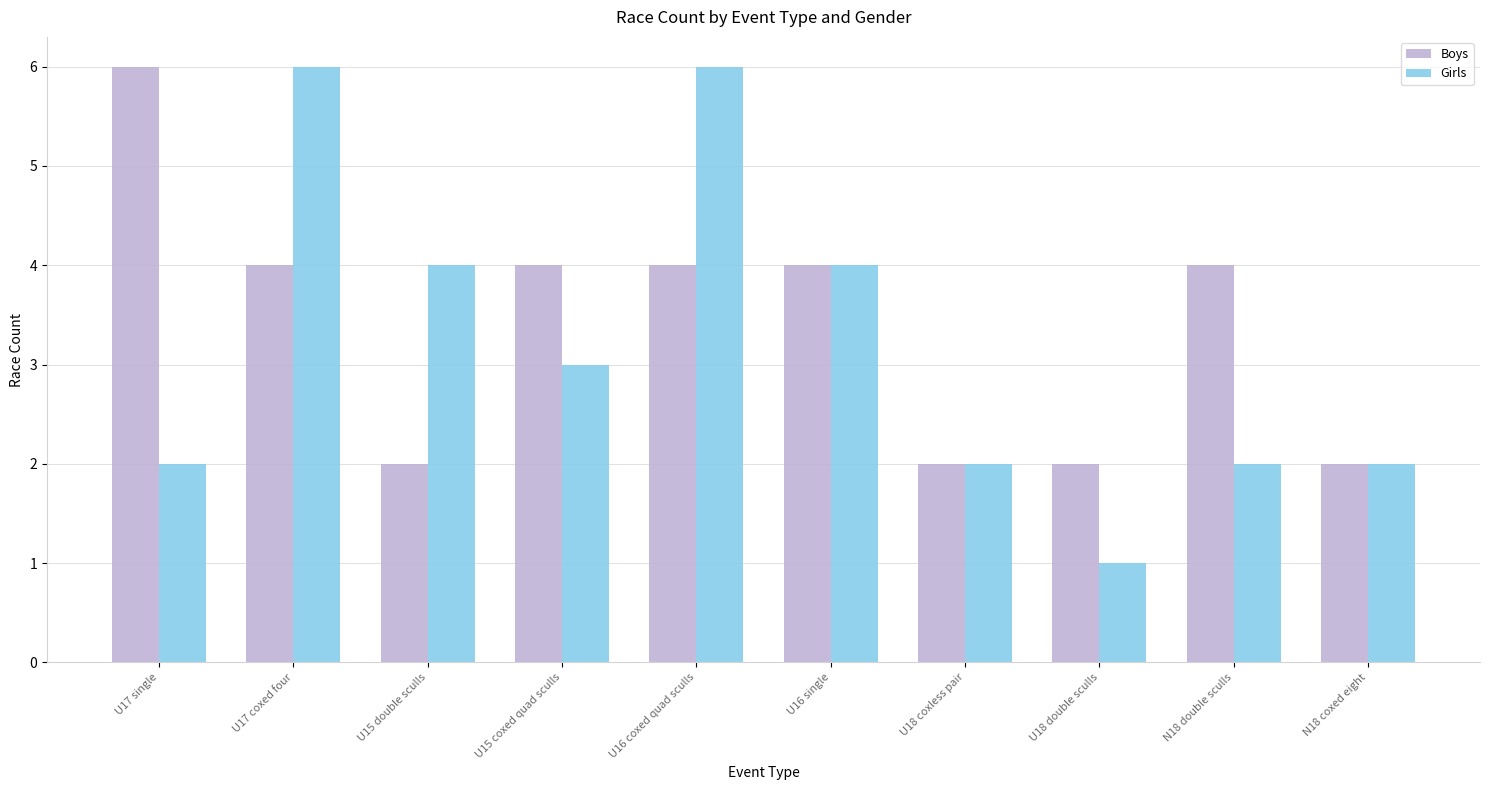

What are all the series names shown in the legend?

Boys, Girls